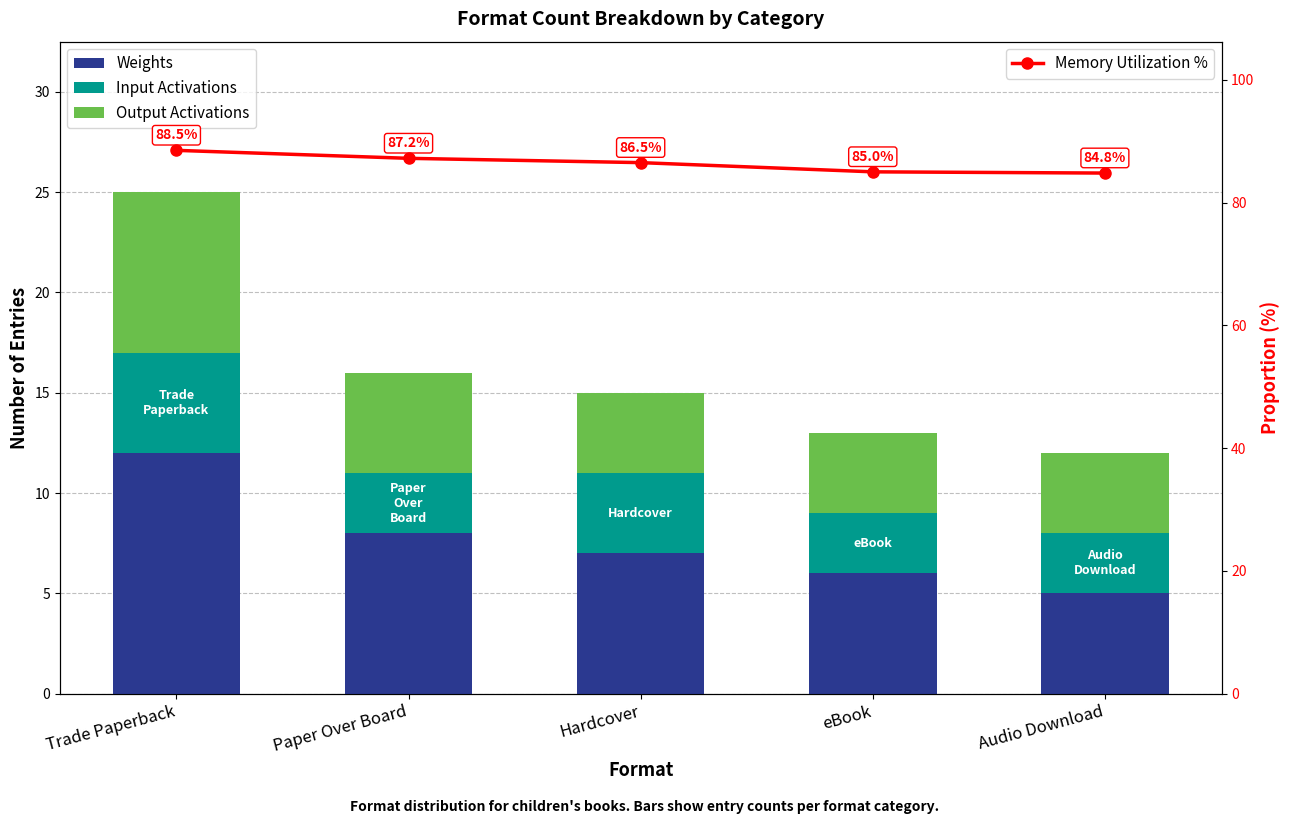

What is the lowest value of the Weights series?

5.0